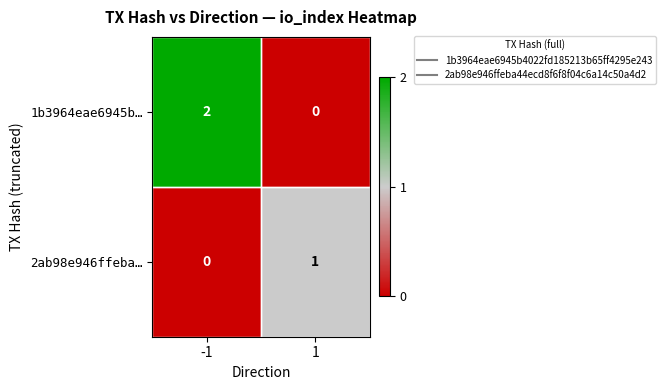

What is the total value across all series at -1?

2